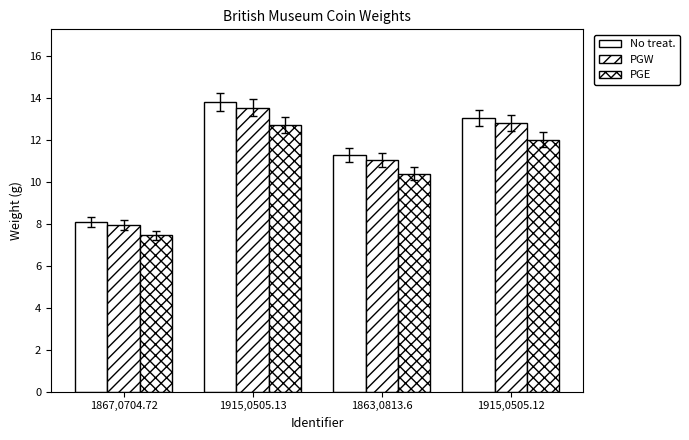

Does the chart contain any negative values?

No